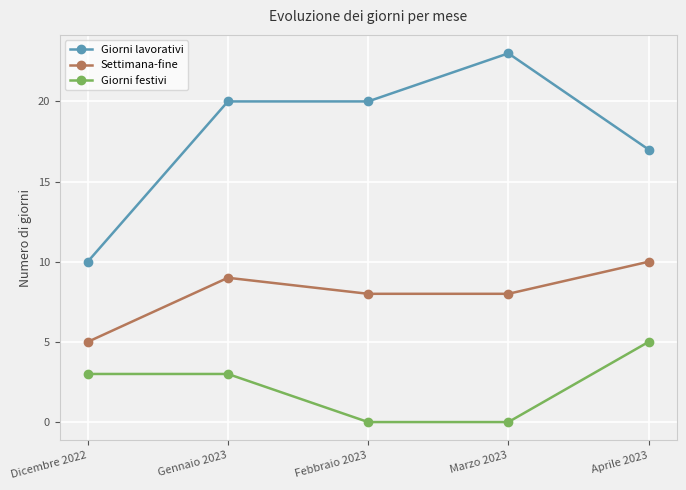

How many Giorni festivi values are between 0 and 3?

4